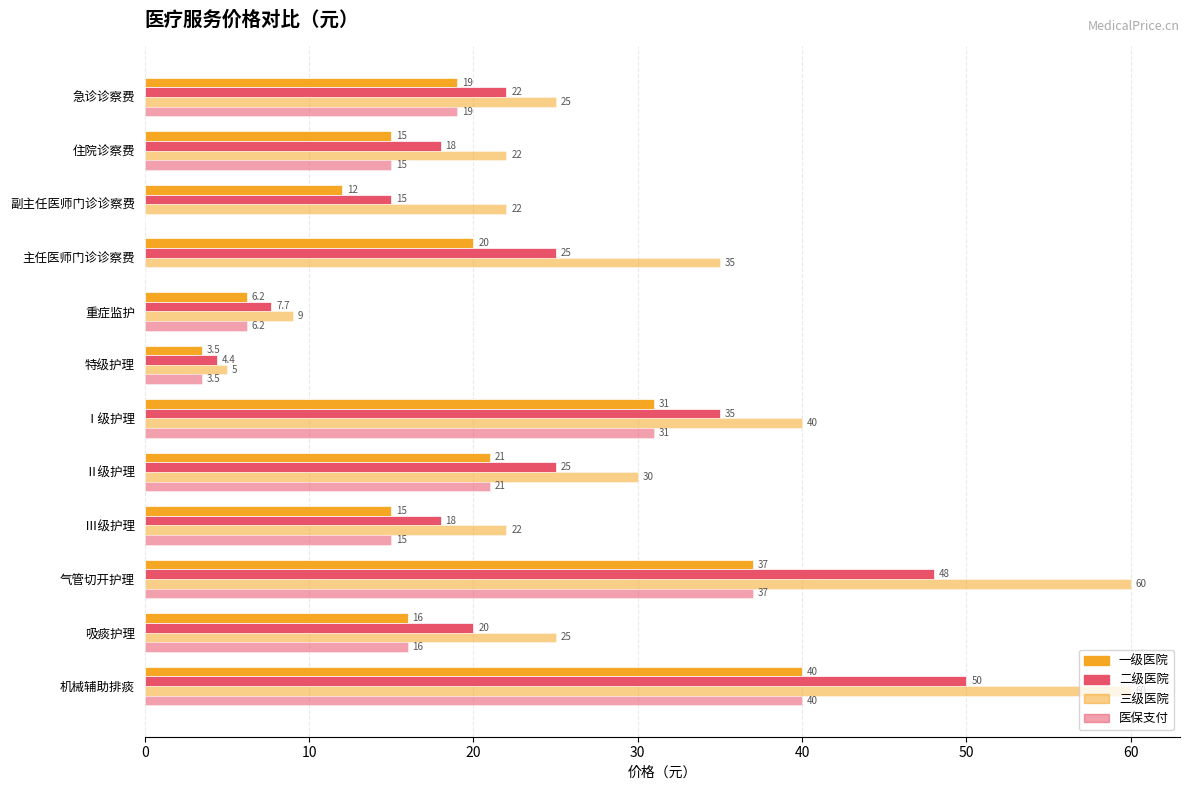

What is the difference between the maximum and minimum values in the 一级医院 series?

36.5